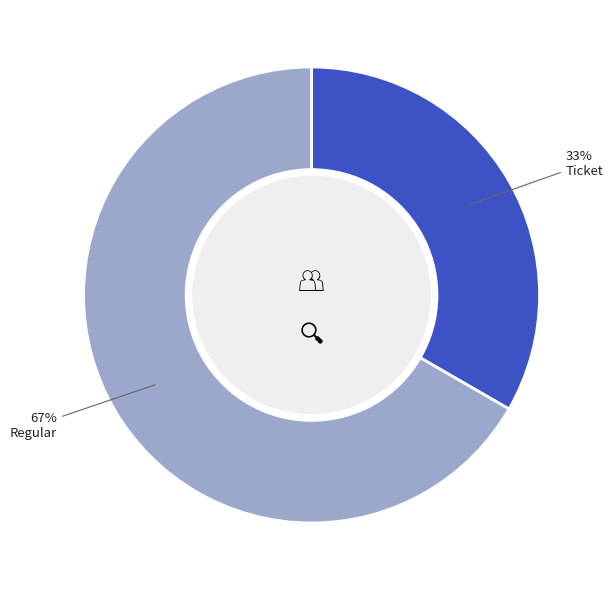

To the nearest percent, what is the average slice percentage?

50%